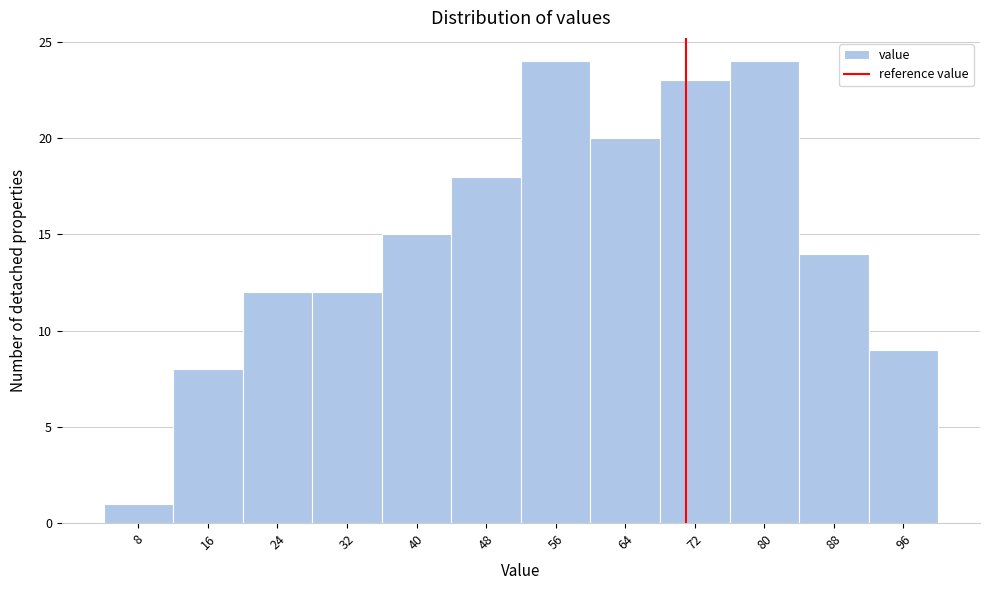

Reading left to right, transcribe all the data shown in this chart.

8=1	16=8	24=12	32=12	40=15	48=18	56=24	64=20	72=23	80=24	88=14	96=9